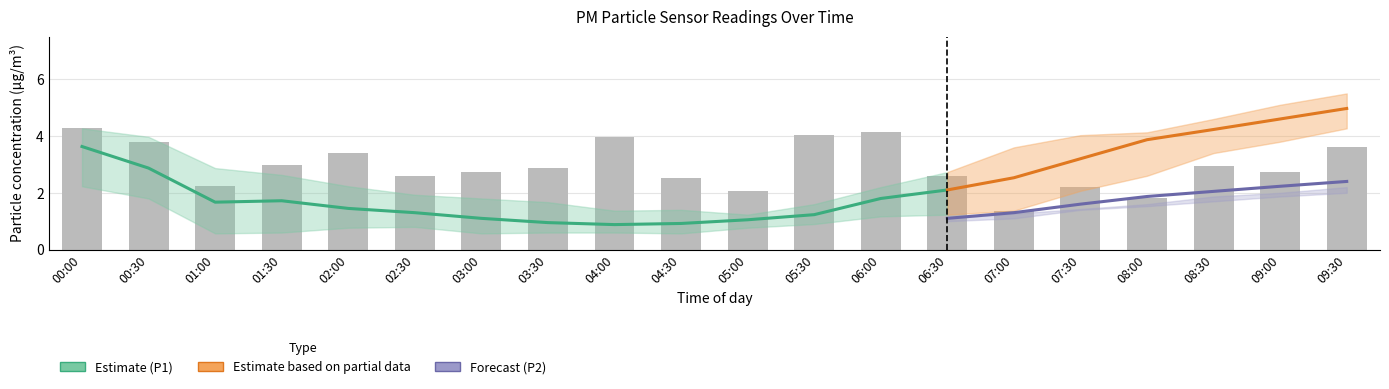

Between 00:00 and 05:30, which is larger?

00:00